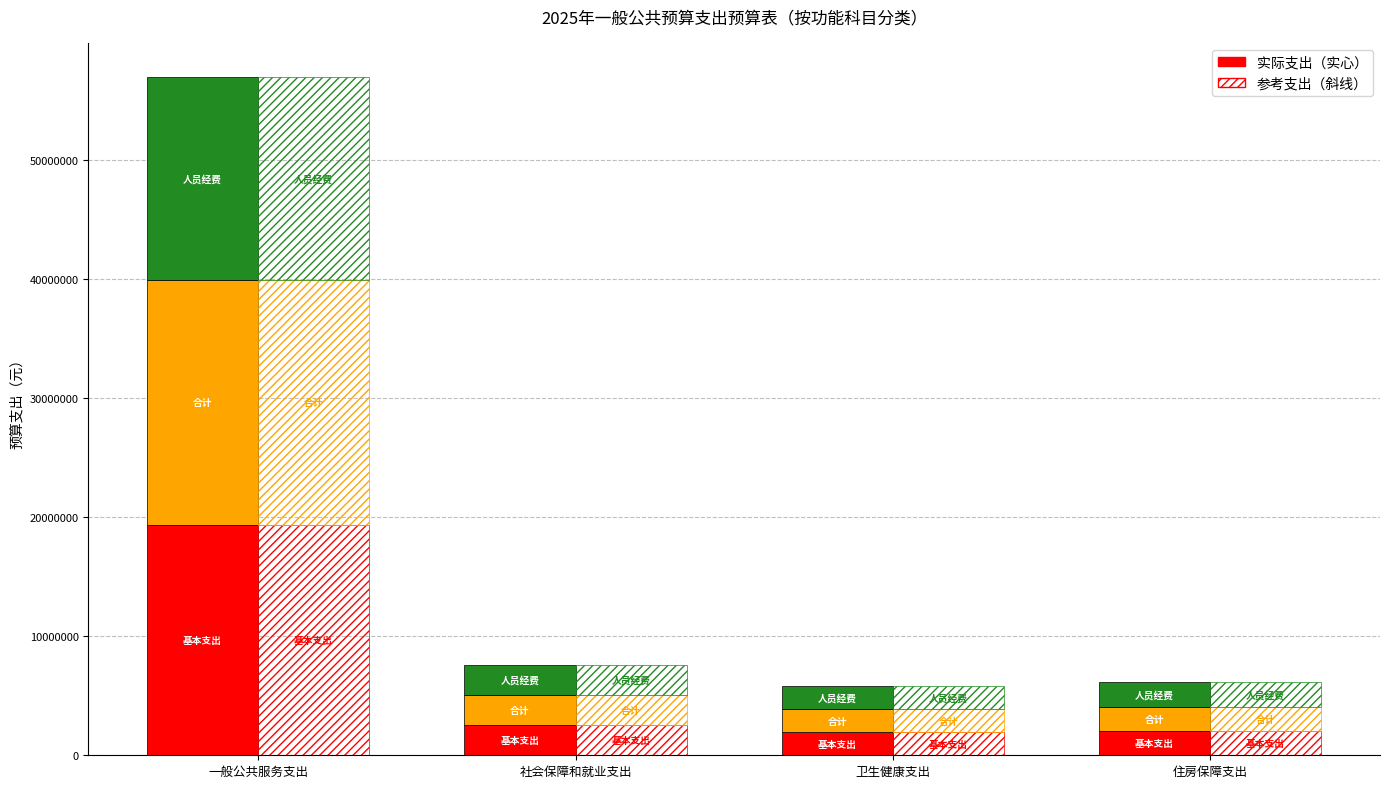

At how many categories does at least one series exceed 17831905?

1